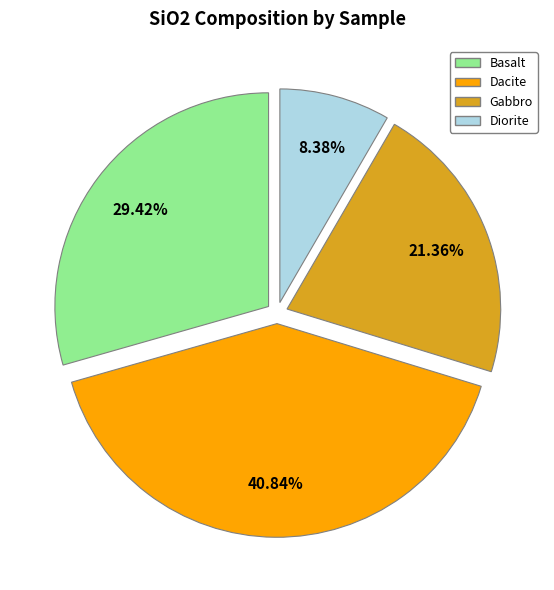

Is there any slice that represents more than half of the pie?

No